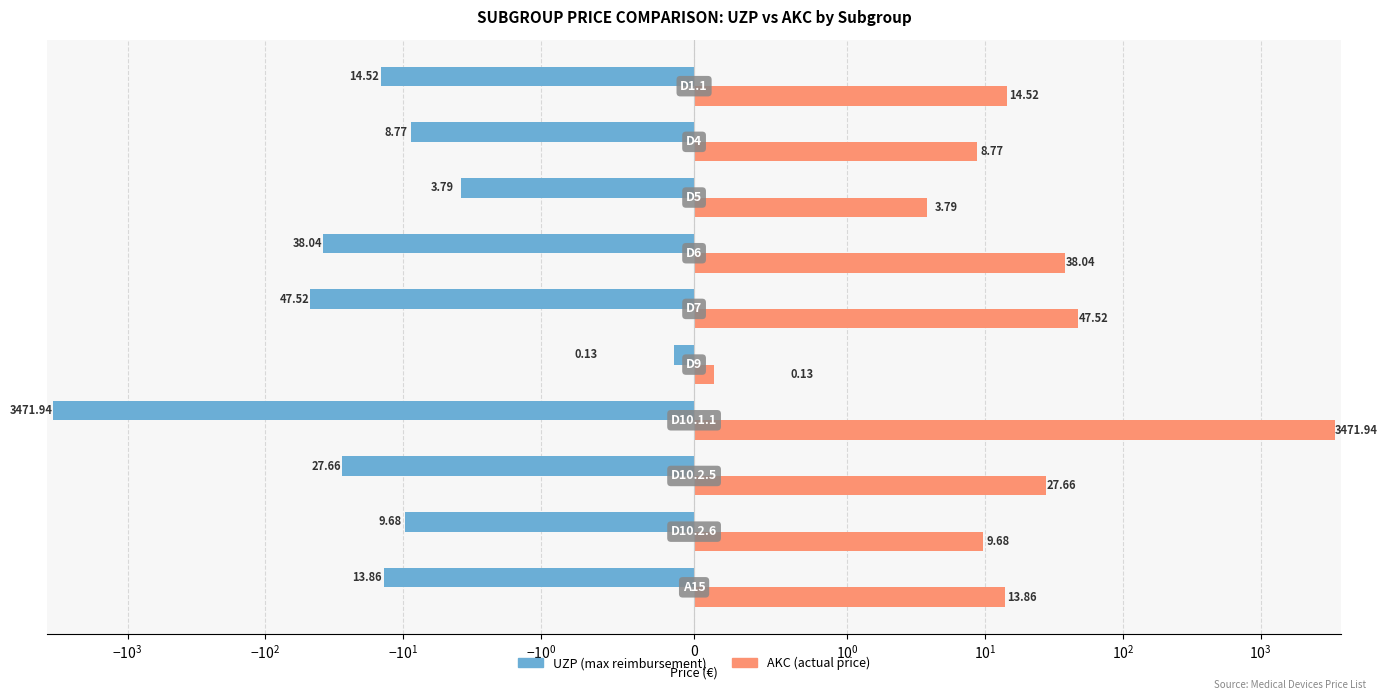

List the series in order of their peak value, highest first.

AKC (actual price), UZP (max reimbursement)